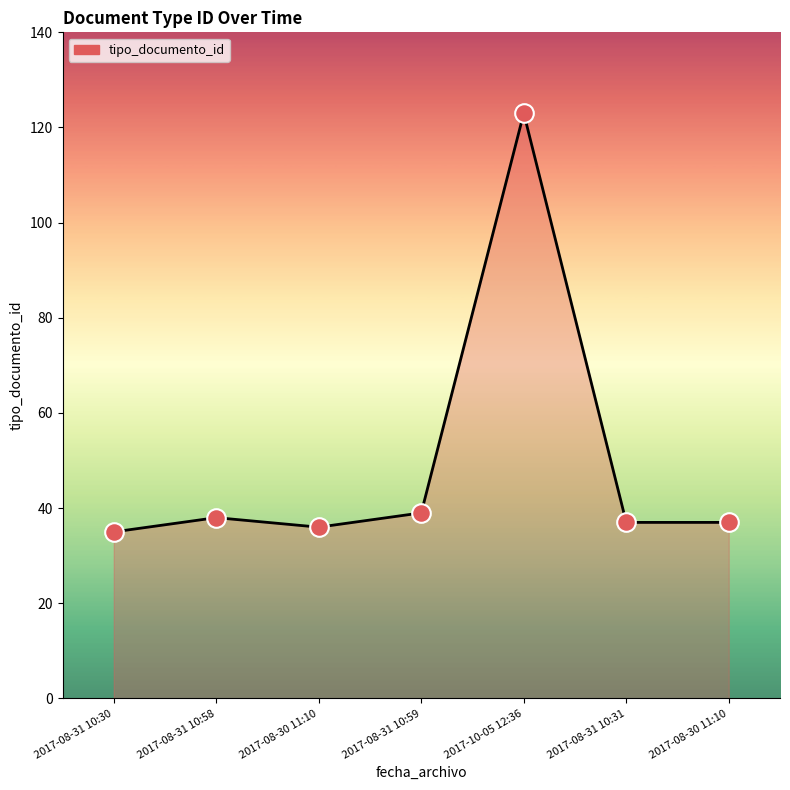

Approximately how many times larger is the value at 2017-10-05 12:36 compared to 2017-08-31 10:59?

3.2